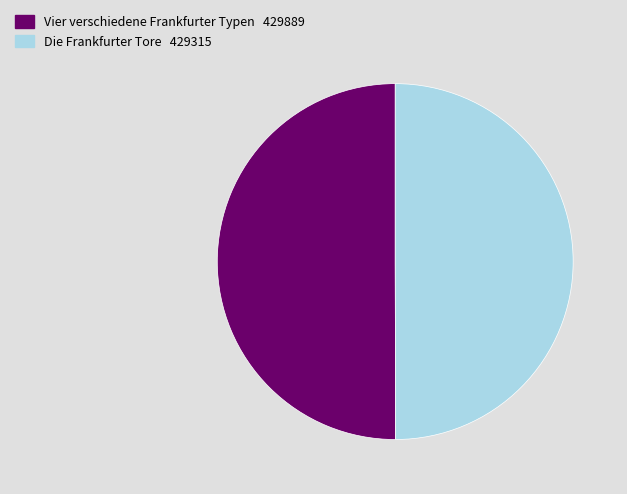

Count the number of slices in the pie.

2